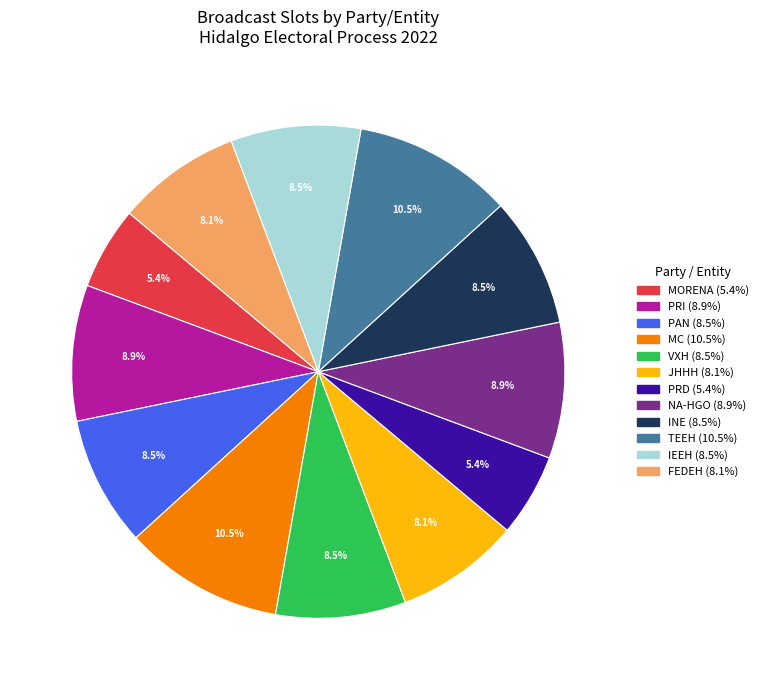

Combined, do NA-HGO and MORENA account for over 50%?

No